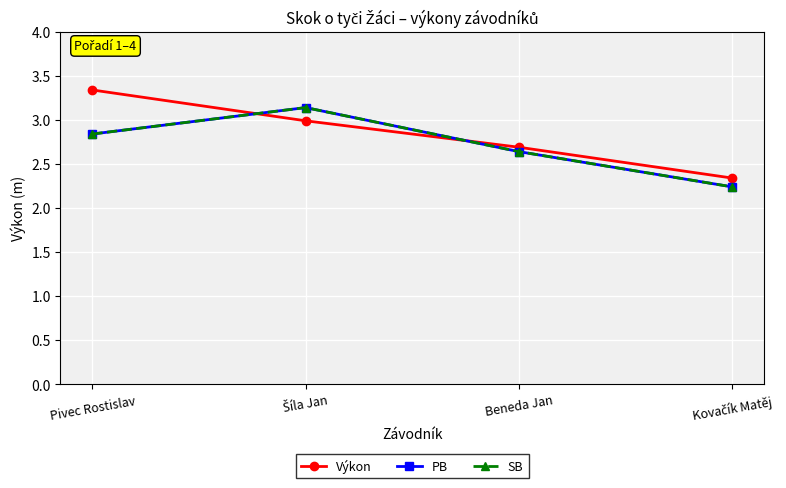

How many times do Výkon and SB cross each other?

2